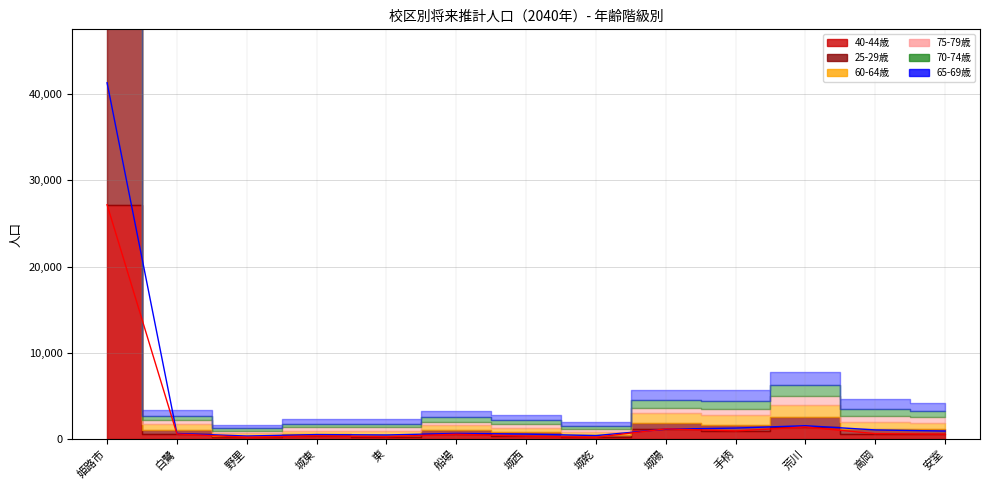

How many times do 65-69歳 (line) and 40-44歳 (line) cross each other?

2